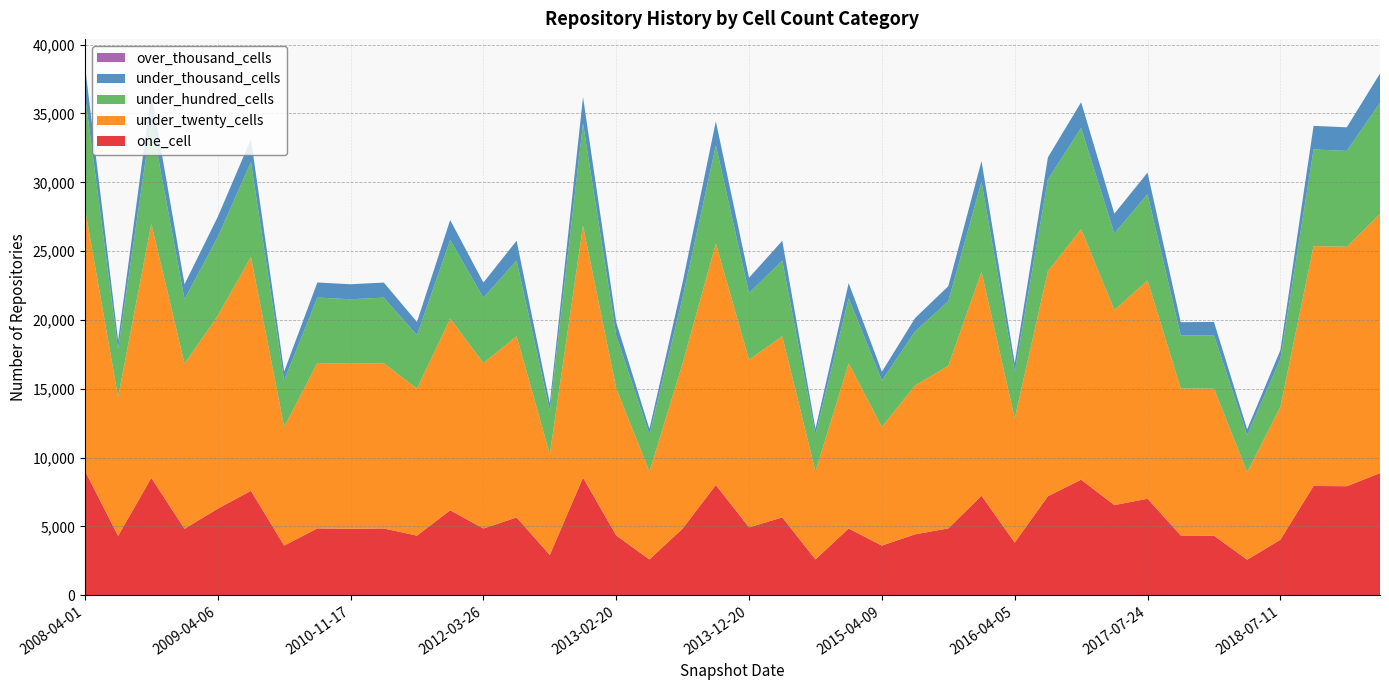

Reading left to right, extract all data points from this chart.

one_cell: 9046	4317	8530	4831	6293	7589	3612	4862	4831	4856	4334	6178	4856	5655	2931	8552	4347	2608	4845	8012	4935	5660	2605	4855	3614	4431	4862	7236	3833	7197	8400	6556	7016	4346	4334	2584	4042	7940	7926	8878
under_twenty_cells: 19064	10075	18465	11992	14010	16986	8628	12008	11992	12009	10681	13929	12009	13167	7312	18294	10677	6370	12011	17537	12174	13163	6387	11987	8620	10809	11810	16263	9020	16354	18197	14173	15857	10677	10681	6355	9650	17428	17393	18813
under_hundred_cells: 8268	3493	7503	4684	5729	6888	3377	4759	4684	4758	3880	5710	4758	5498	3155	7446	3852	2701	4779	7129	4849	5496	2700	4744	3370	3934	4689	6548	3370	6660	7356	5561	6264	3854	3880	2704	3478	7017	6965	8094
under_thousand_cells: 2116	638	1942	1089	1457	1676	637	1095	1089	1095	963	1446	1095	1435	551	1894	961	410	1101	1754	1111	1434	408	1093	637	967	1096	1504	638	1604	1868	1434	1568	961	963	413	637	1717	1712	2124
over_thousand_cells: 0	0	0	0	0	0	0	0	0	0	0	0	0	0	0	0	0	0	0	0	0	0	0	0	0	0	0	0	0	0	0	0	0	0	0	0	0	0	0	0